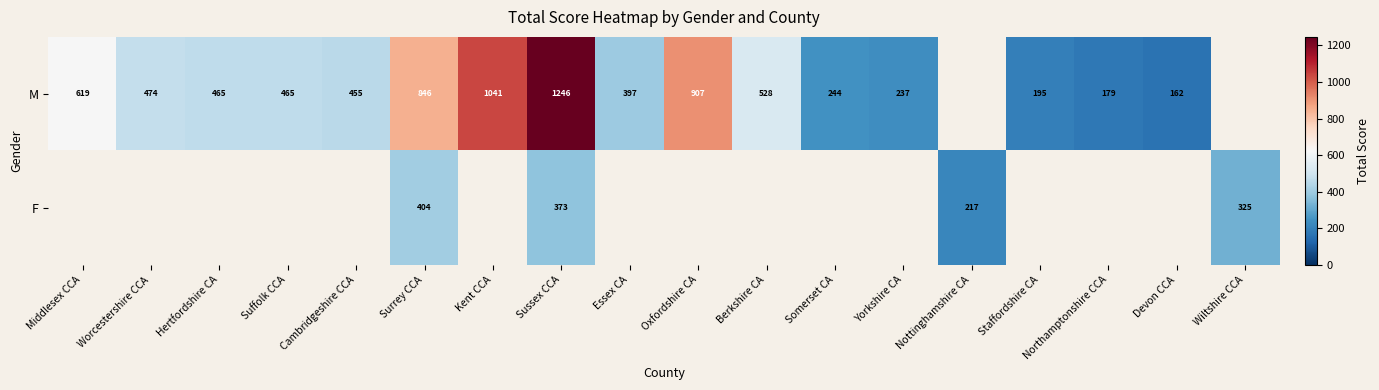

At Sussex CCA, list the series in order from smallest to largest.

F, M